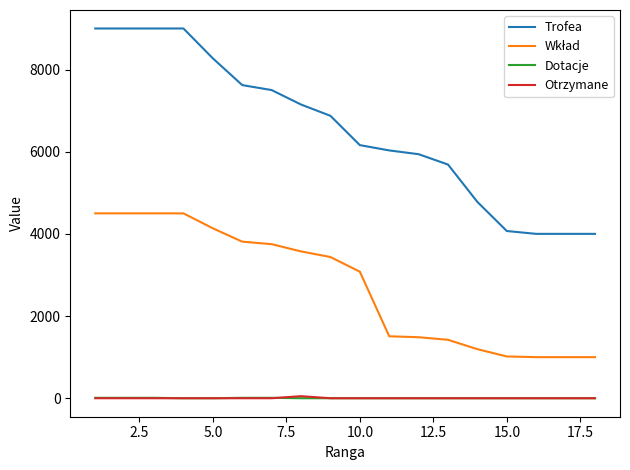

How many categories are shown in the chart?

18